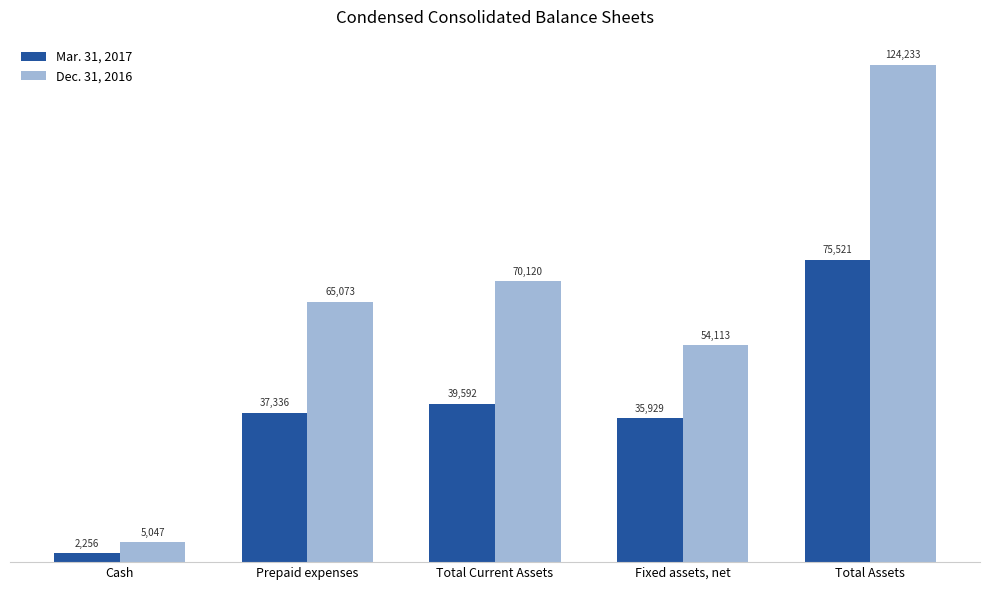

List the series in order of their overall mean, lowest first.

Mar. 31, 2017, Dec. 31, 2016